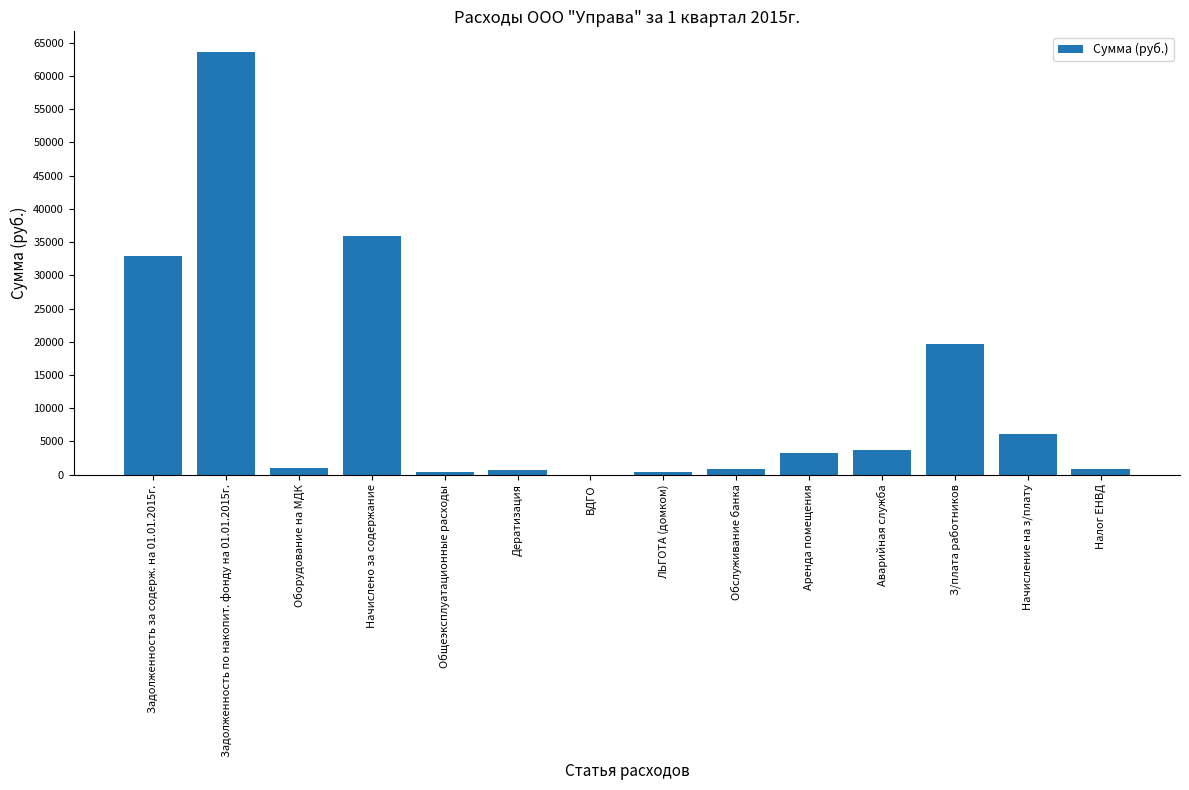

What is the sum of the values at Задолженность по накопит. фонду на 01.01.2015г. and Начисление на з/плату?

69578.9